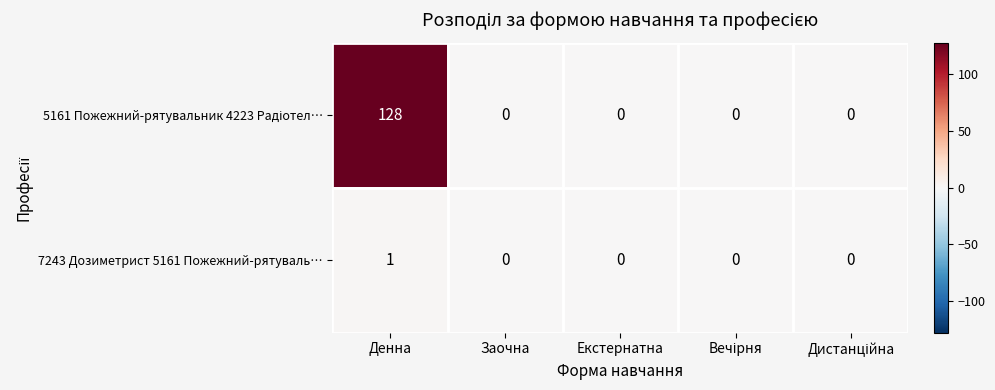

At which category is the sum across all series the highest?

Денна